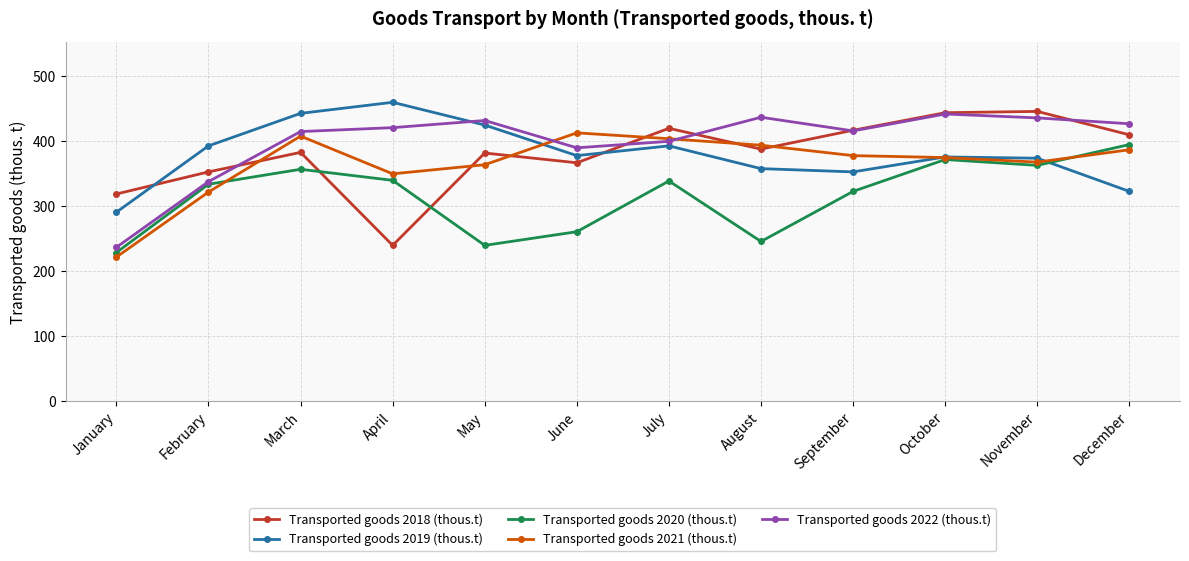

True or false: Transported goods 2022 (thous.t) and Transported goods 2019 (thous.t) cross at least once.

True